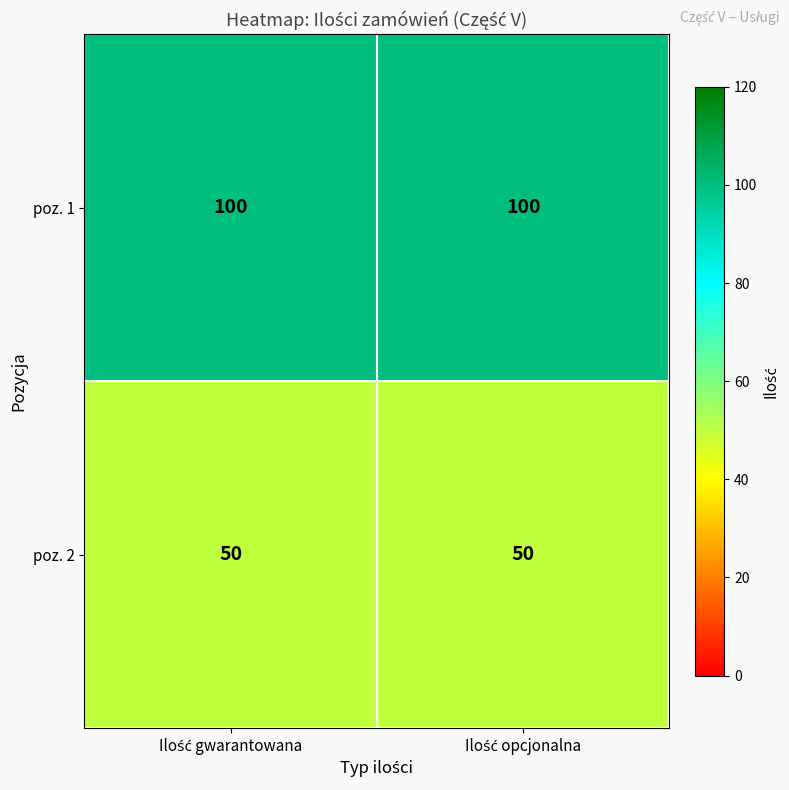

Which series has the largest total across all categories?

poz. 1